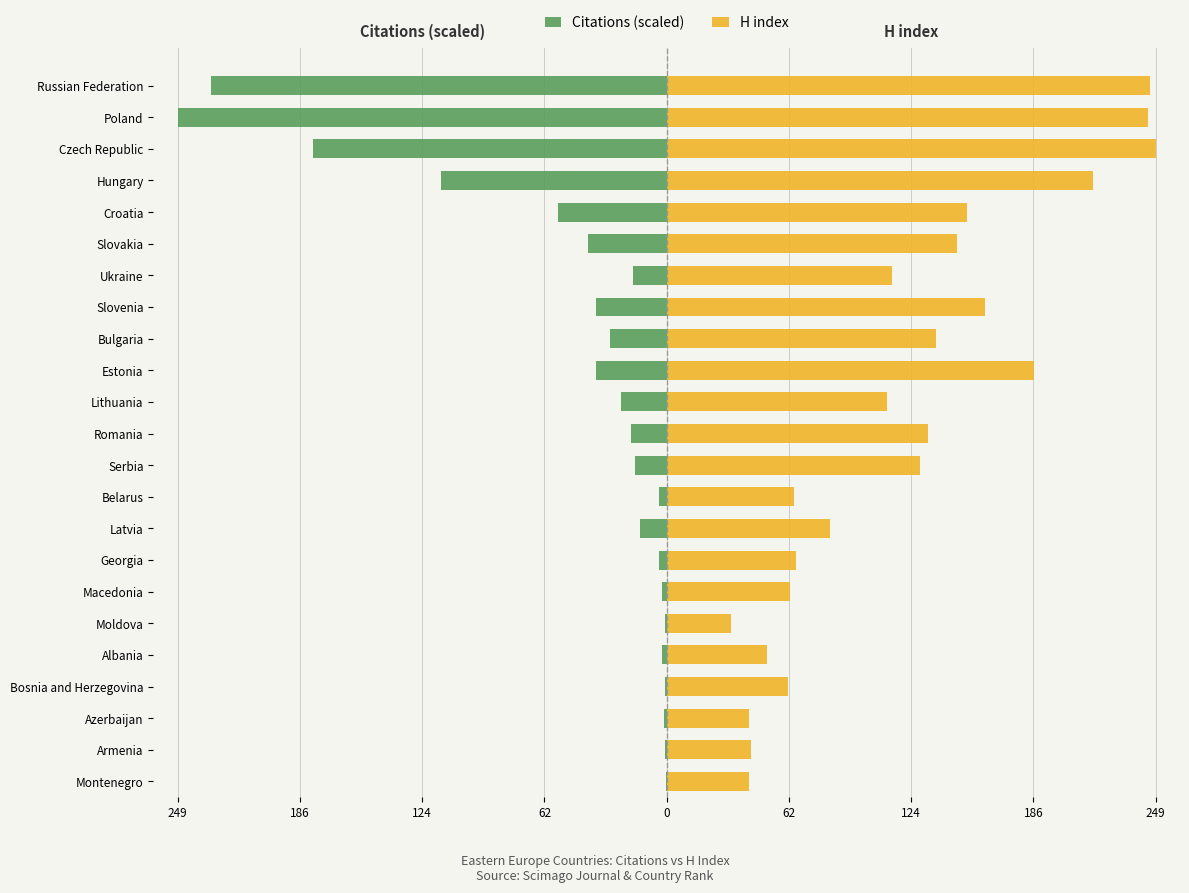

Rank the series by their maximum value, from highest to lowest.

H index, Citations (scaled)